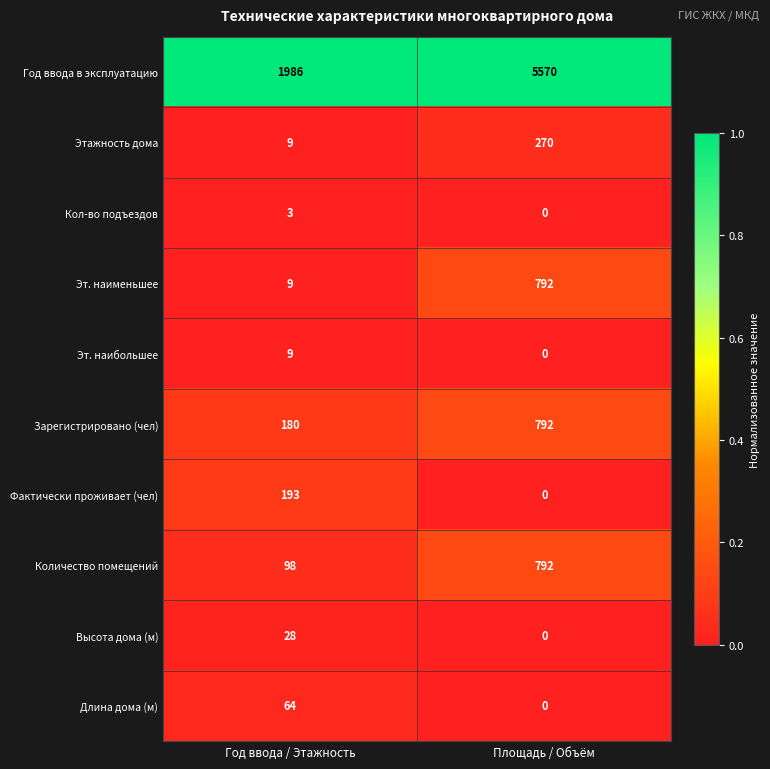

What is the lowest value of the Зарегистрировано (чел) series?

180